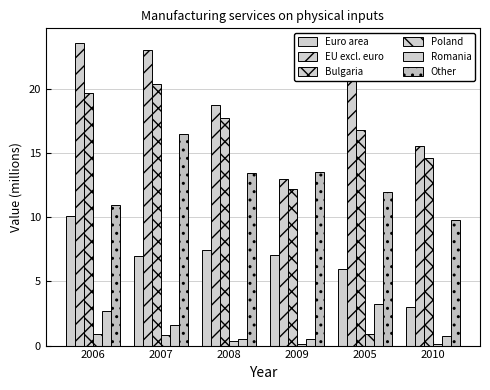

Between 2007 and 2009, which is larger?

2009